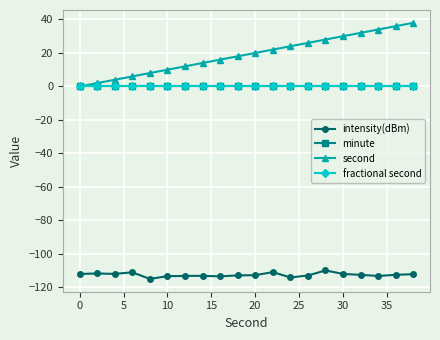

What is the average value of the second series?

19.0